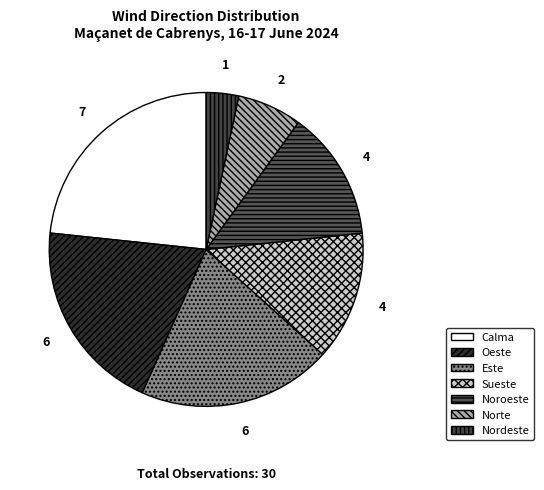

What is the change in value from Sueste to Nordeste?

-3